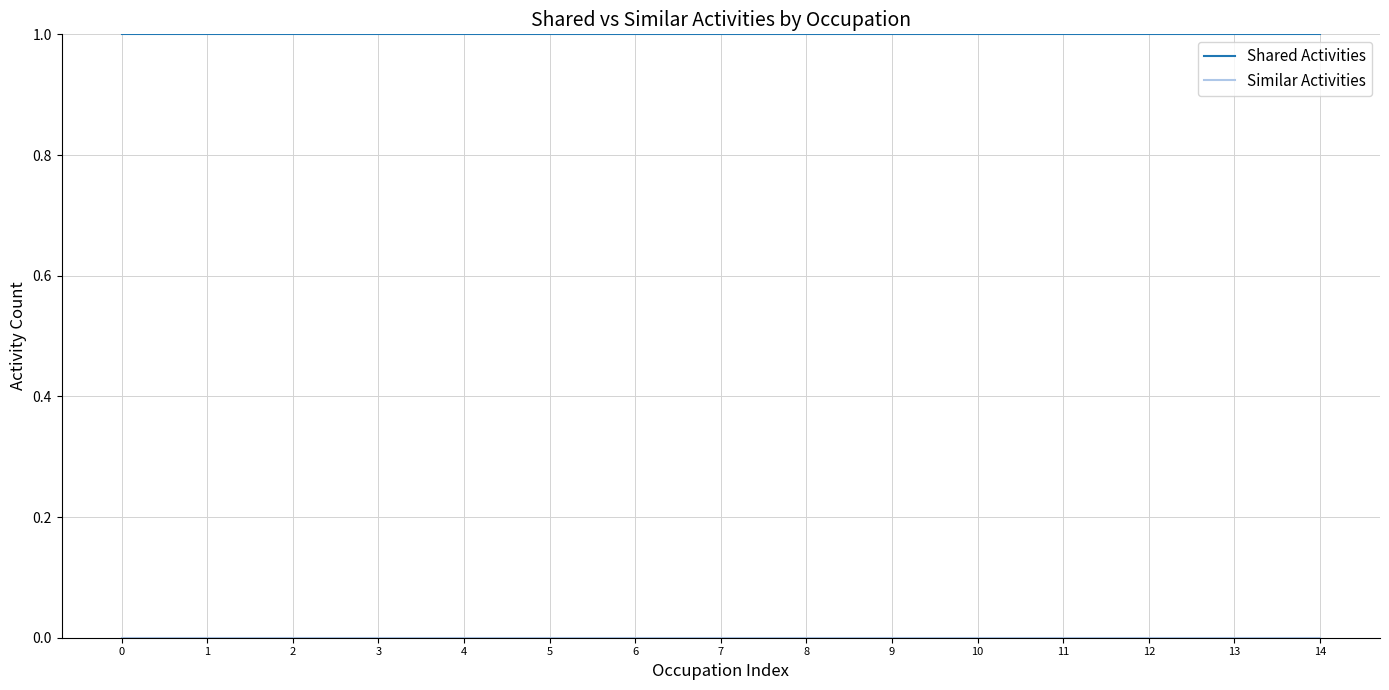

Which series has the largest total across all categories?

Shared Activities